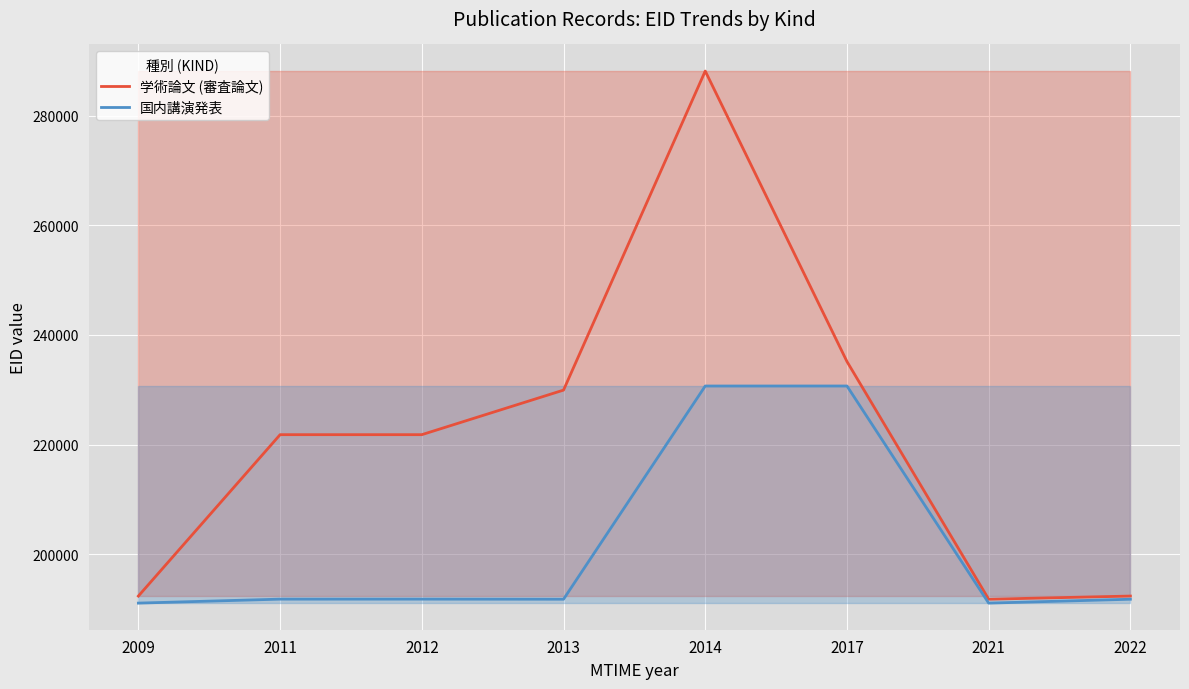

The value of 学術論文 (審査論文) at 2017 is 106189. True or false?

False